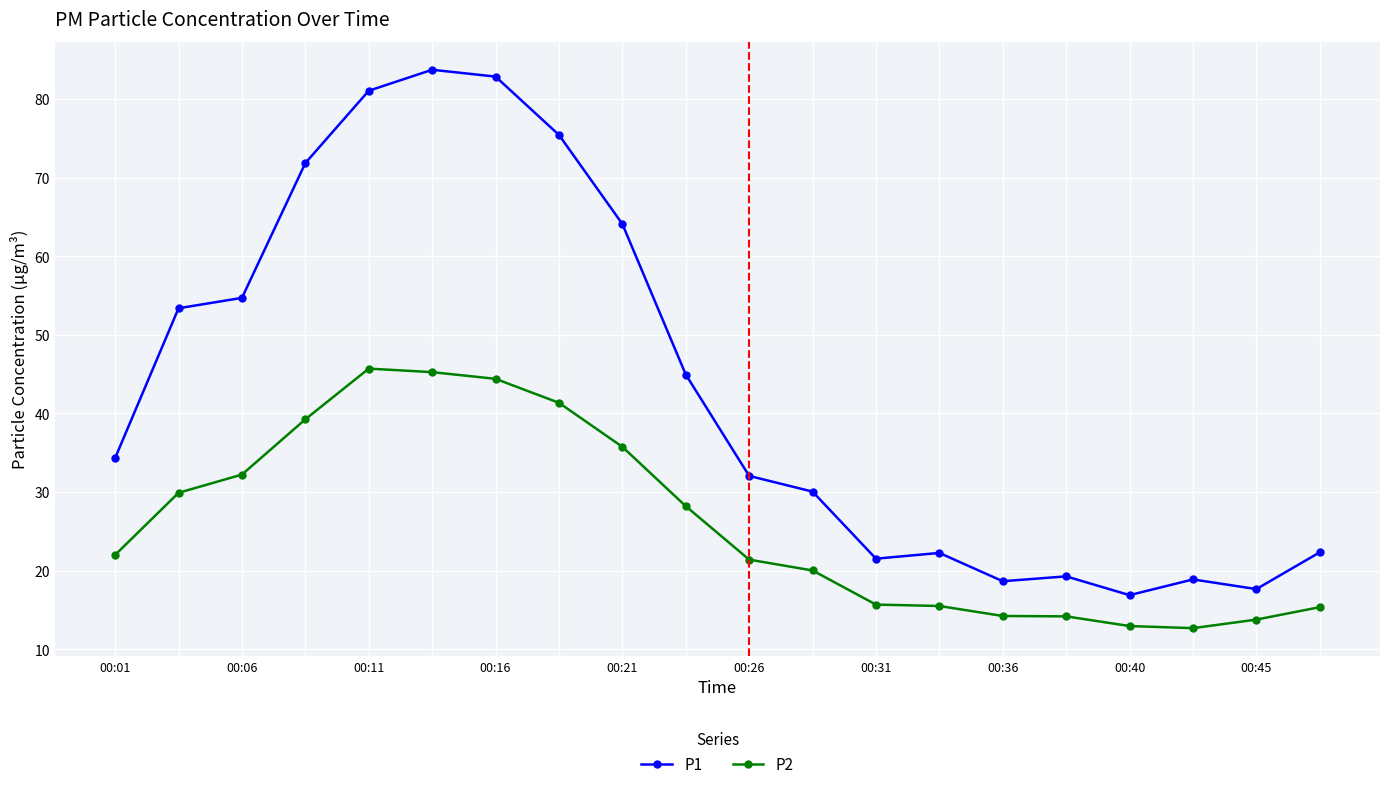

What is the sum of all P2 values?

519.8